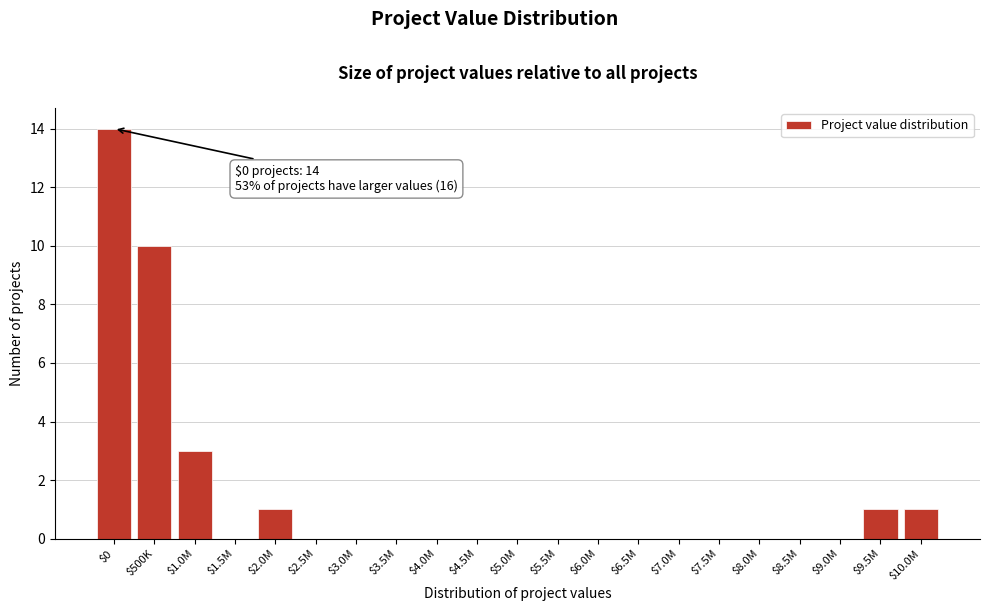

At which label is the value closest to 7?

$500K